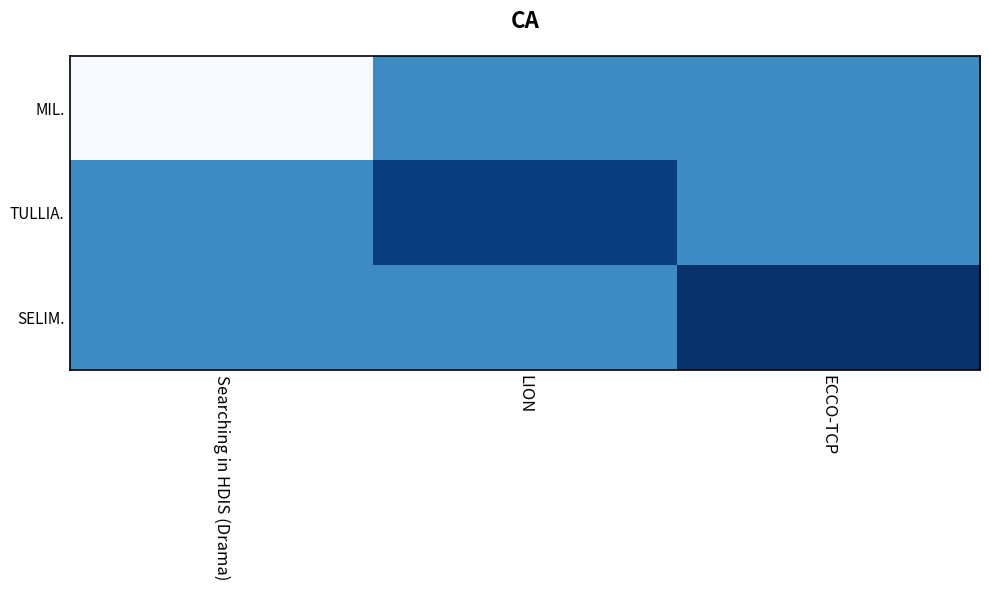

Reading left to right, transcribe all the data shown in this chart.

MIL.: Searching in HDIS (Drama)=4742.0	LION=6750.7	ECCO-TCP=6750.7
TULLIA.: Searching in HDIS (Drama)=6750.7	LION=7669.0	ECCO-TCP=6750.7
SELIM.: Searching in HDIS (Drama)=6750.7	LION=6750.7	ECCO-TCP=7841.0